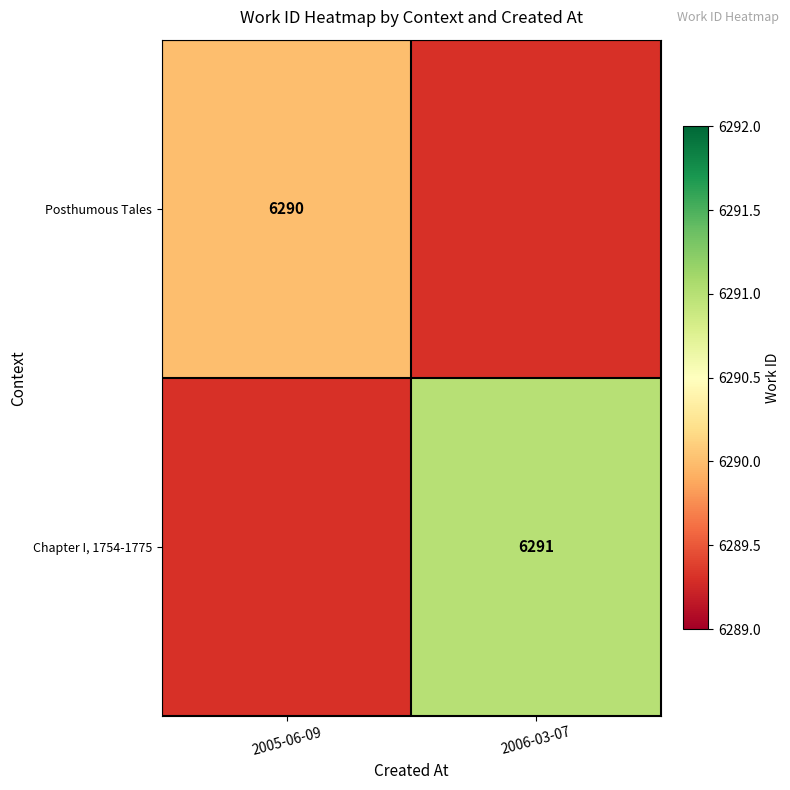

Is it true that Chapter I, 1754-1775 equals 6291 at 2006-03-07?

True